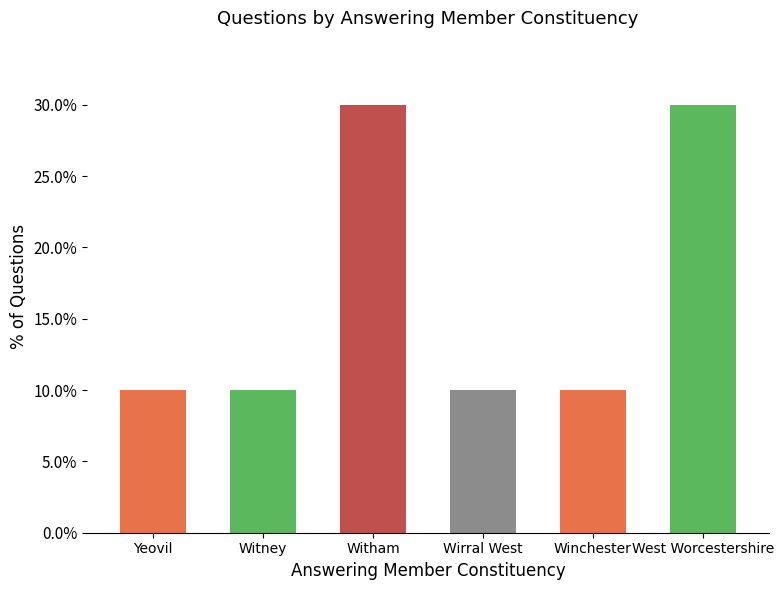

What is the label of the 5th bar from the left?

Winchester